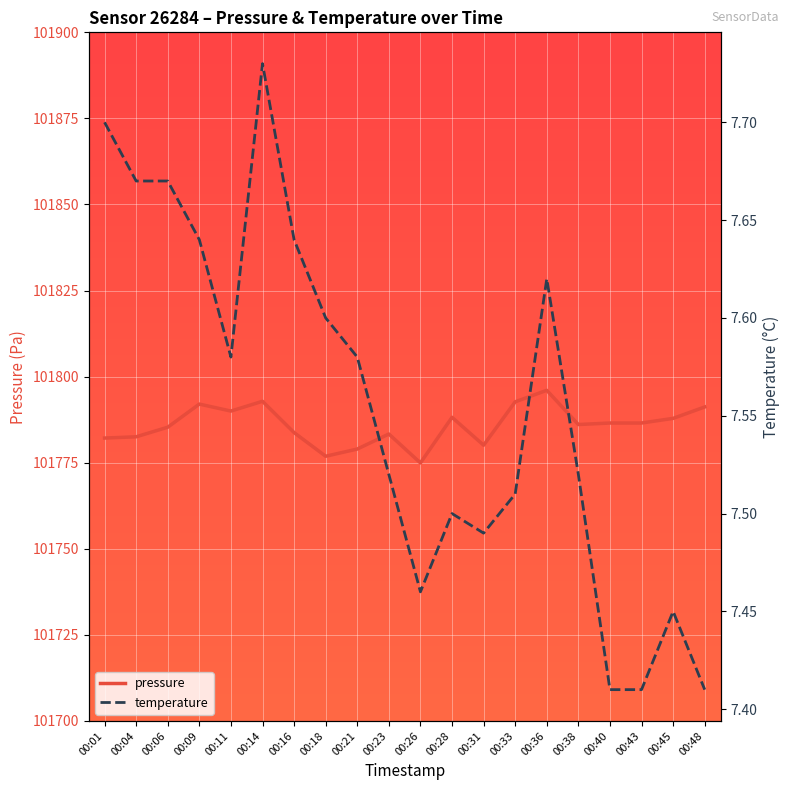

Rank the series by their maximum value, from highest to lowest.

pressure, temperature